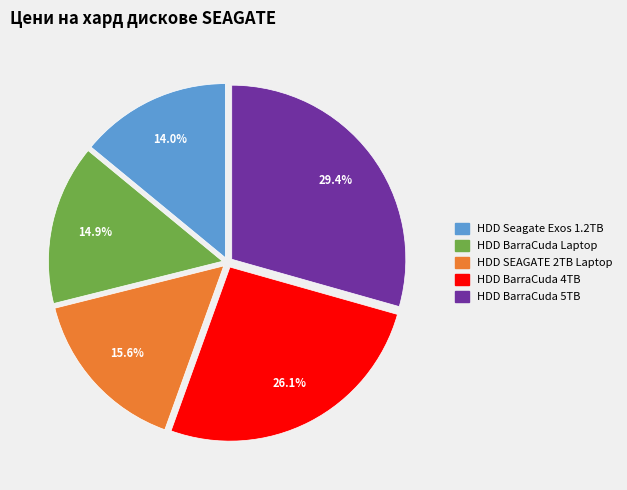

Does any single category account for the majority?

No